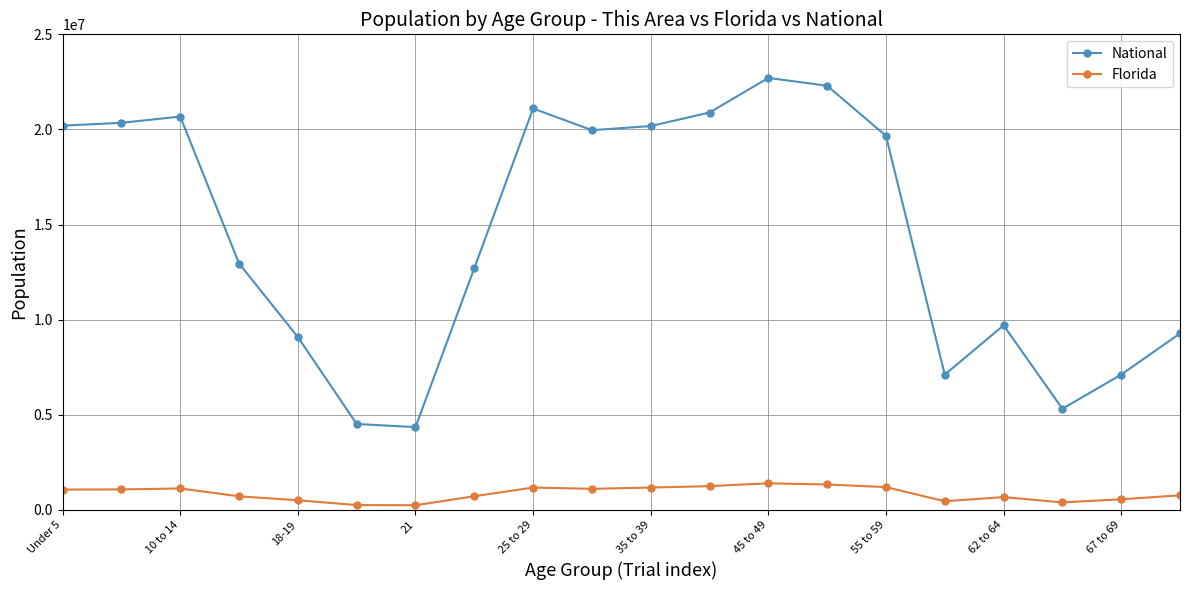

True or false: Florida and National cross at least once.

False